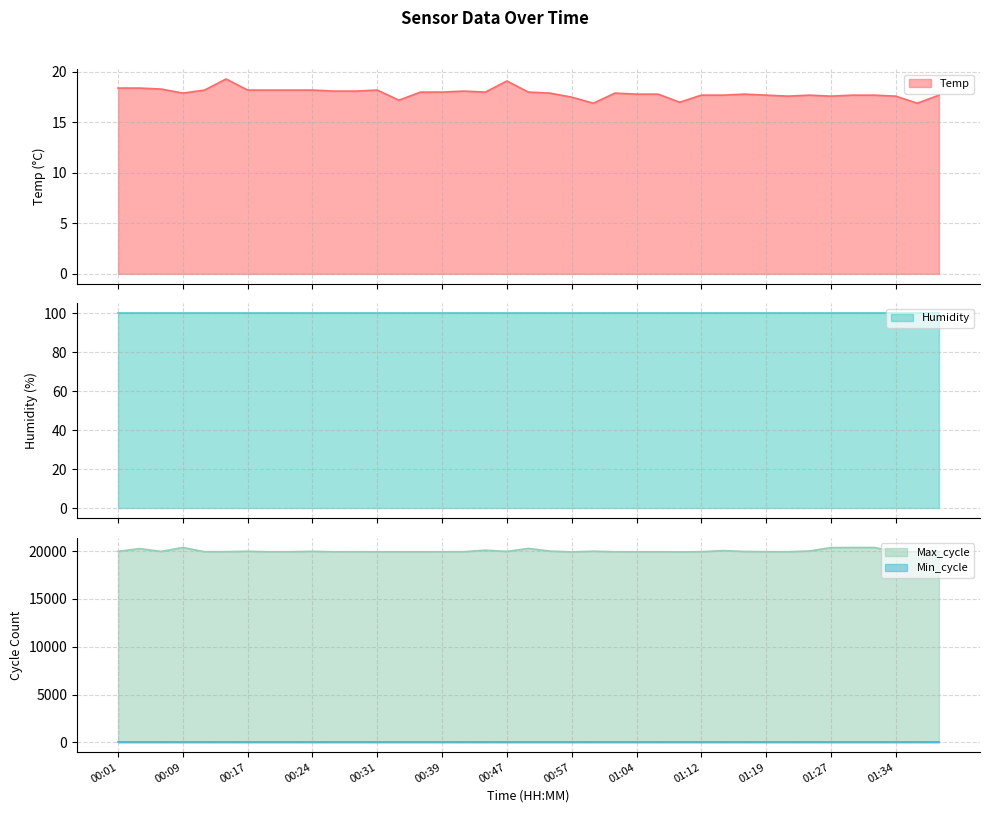

What is the maximum value for Temp?

19.3